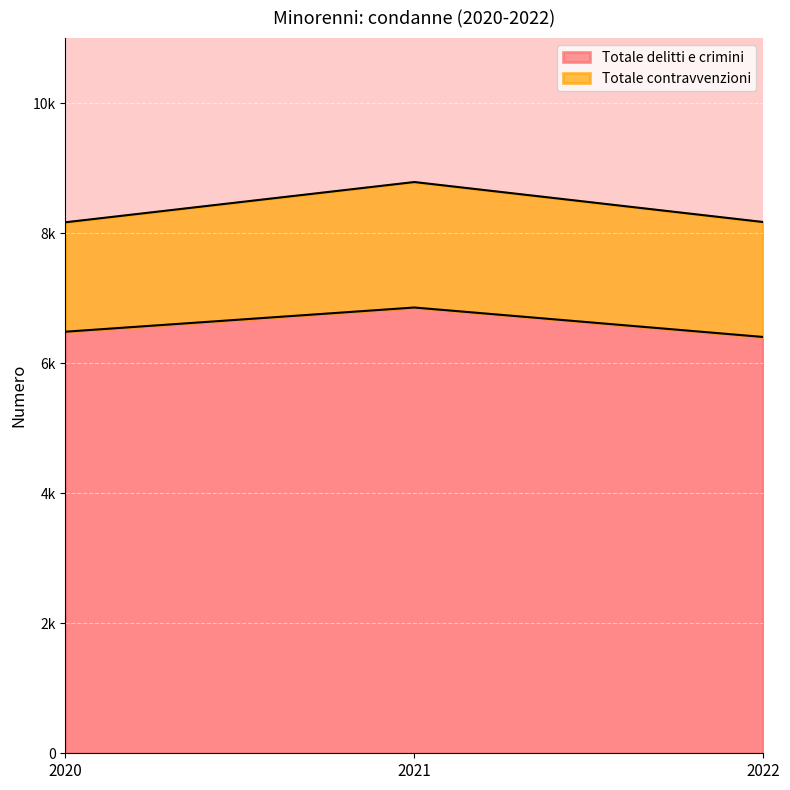

Which has a higher value, 2020 or 2022?

2020